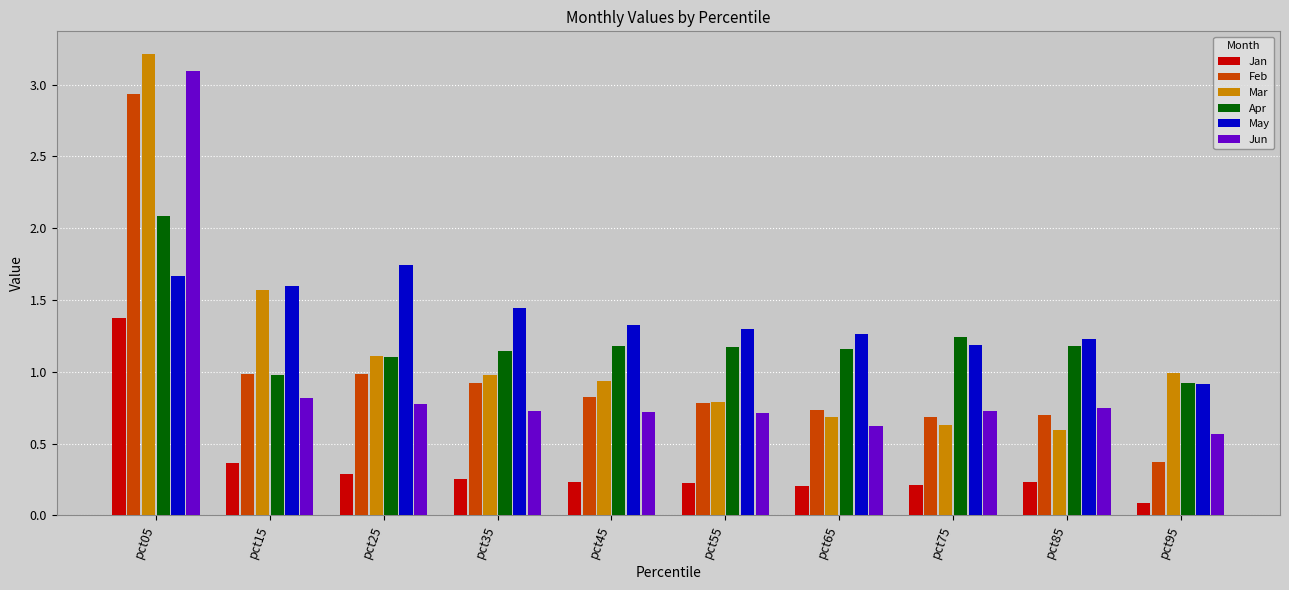

At which label does Feb reach its peak?

pct05